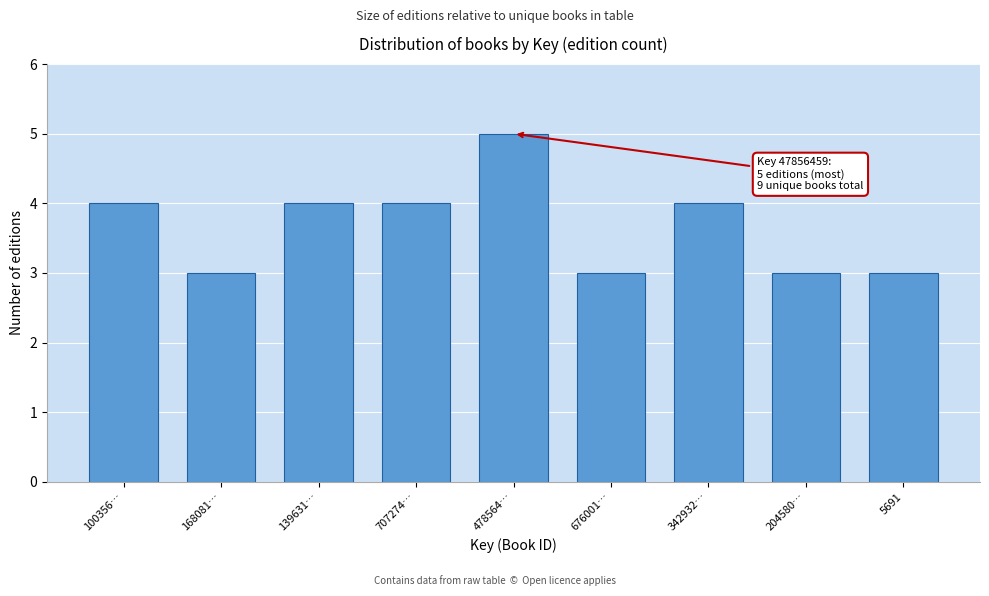

Reading left to right, extract all data points from this chart.

100356…=4	168081…=3	139631…=4	707274…=4	478564…=5	676001…=3	342932…=4	204580…=3	5691=3